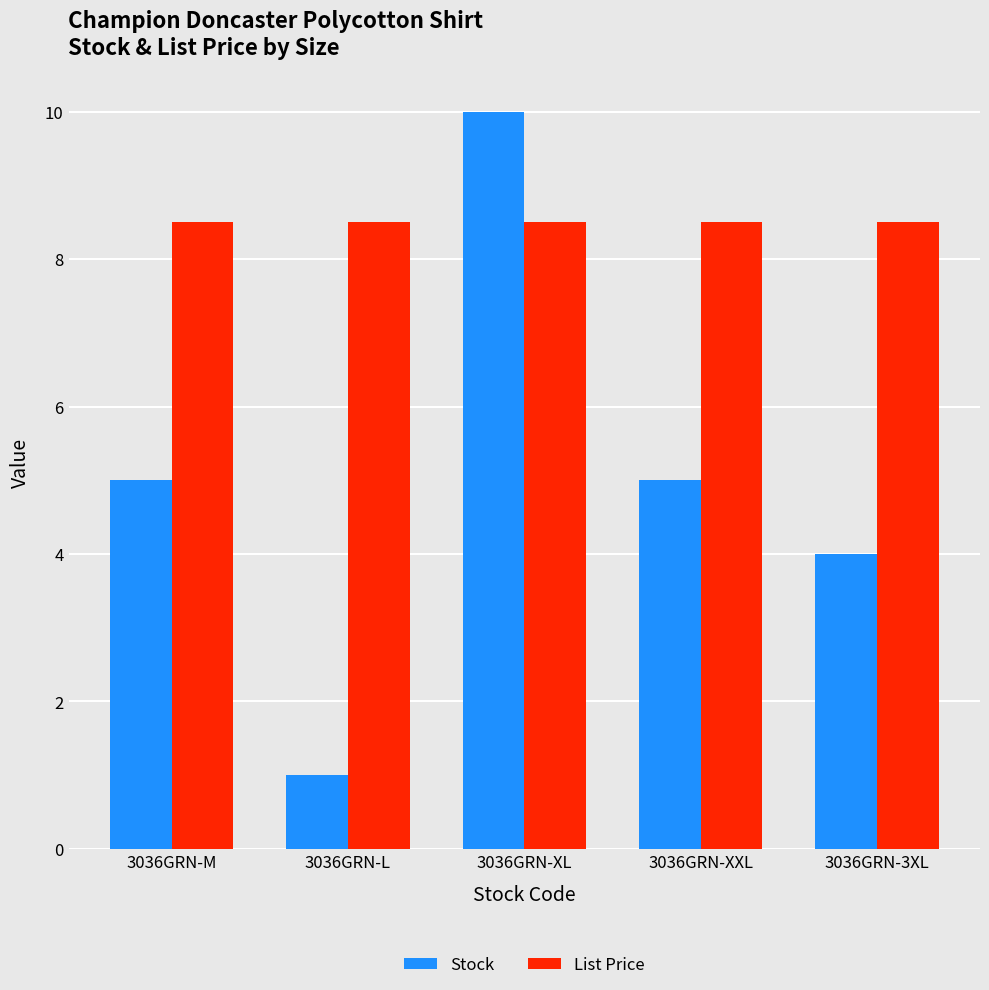

What is the value of the List Price bar at the 5th from the left?

8.5